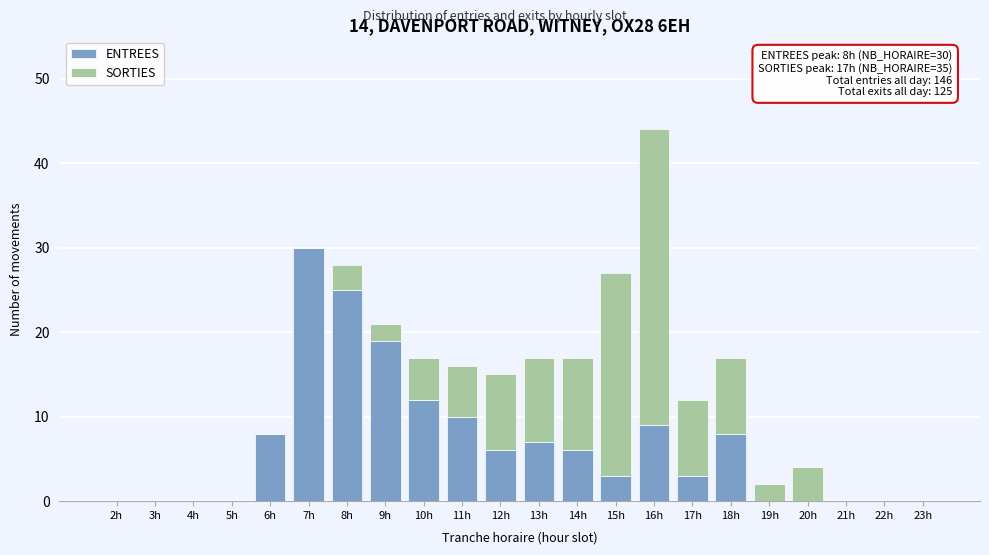

What is the total value across all series at 20h?

4